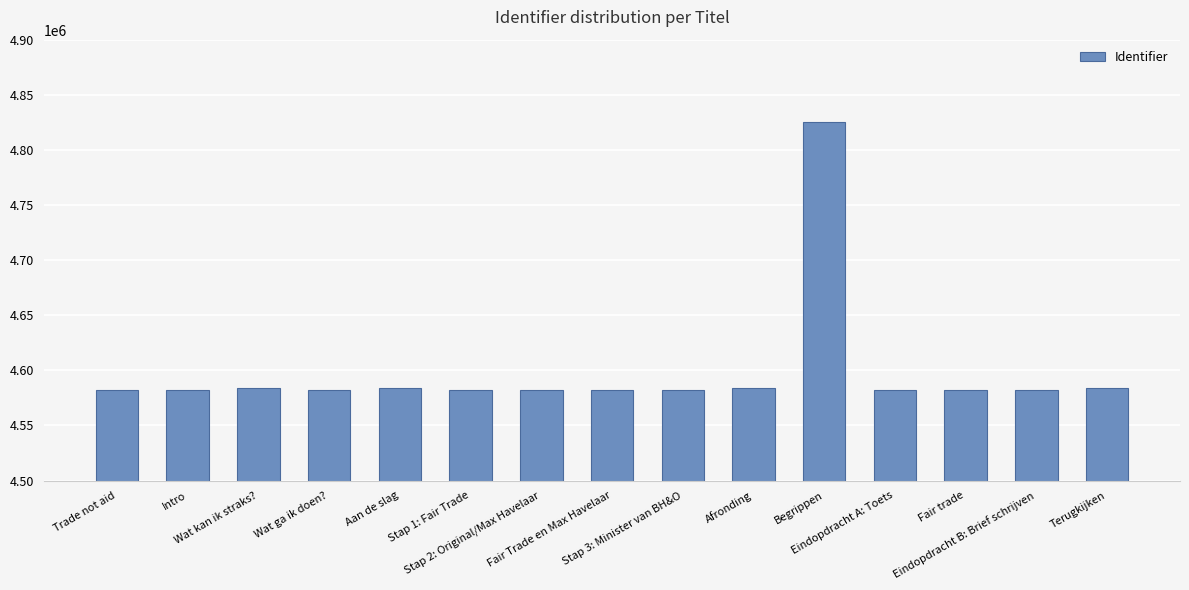

What is the value of the 7th bar from the left?

4582599